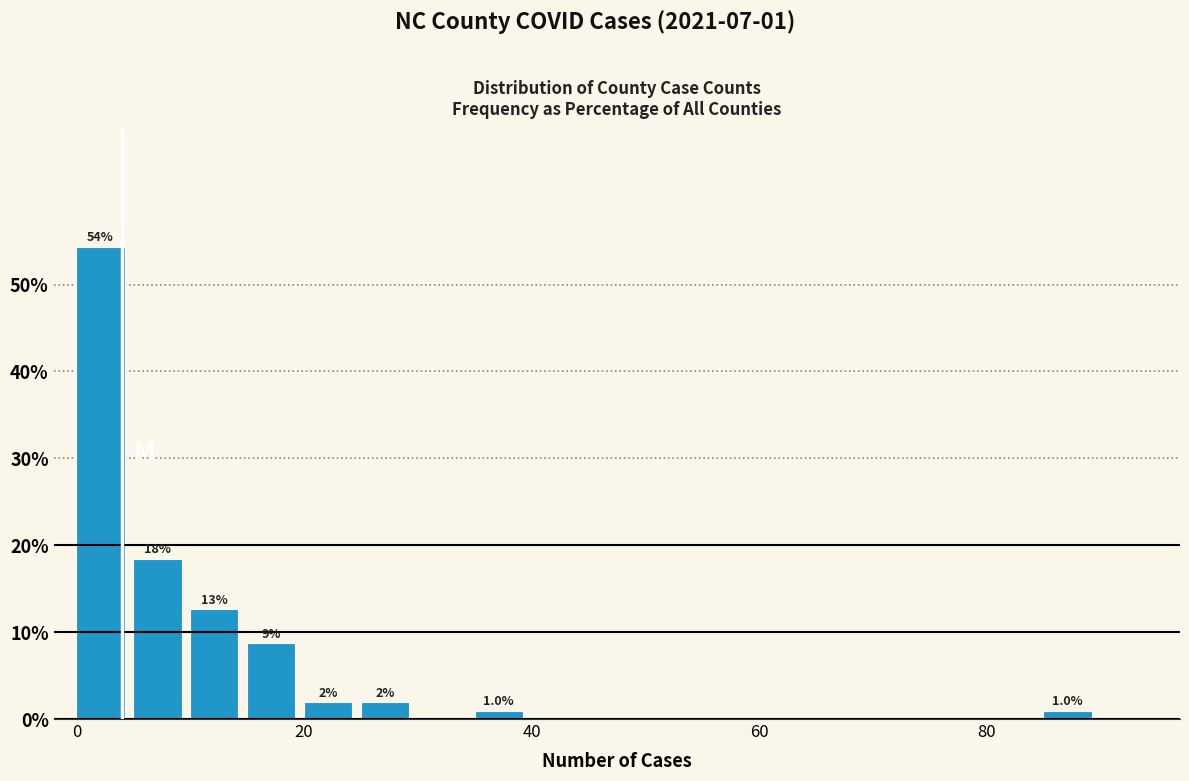

Around what value on the x-axis is the tallest bar? Give the approximate position of its centre, as read against the axis.

2